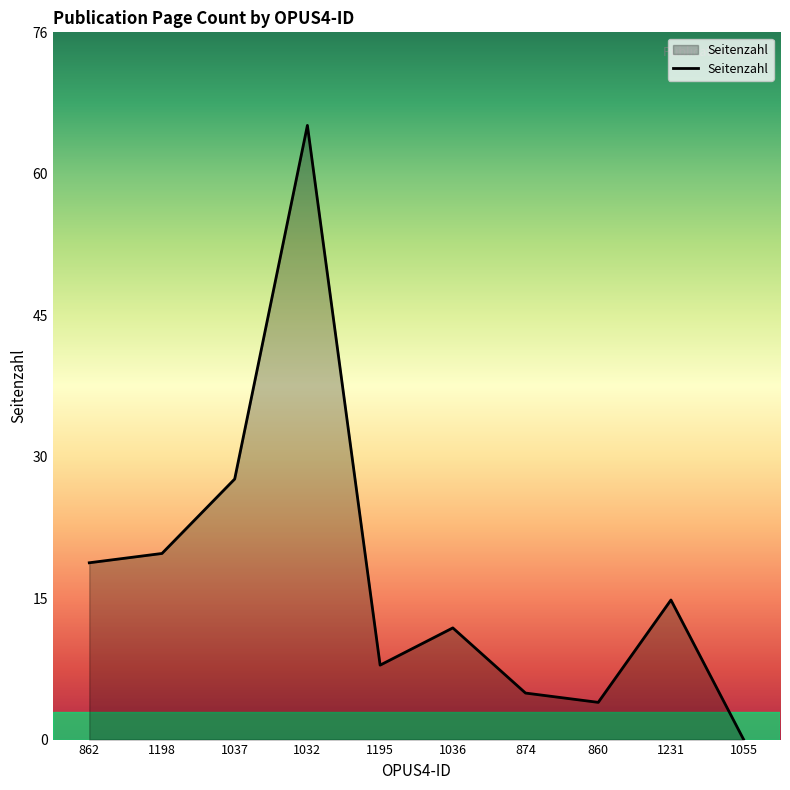

Does the chart have visible grid lines?

No